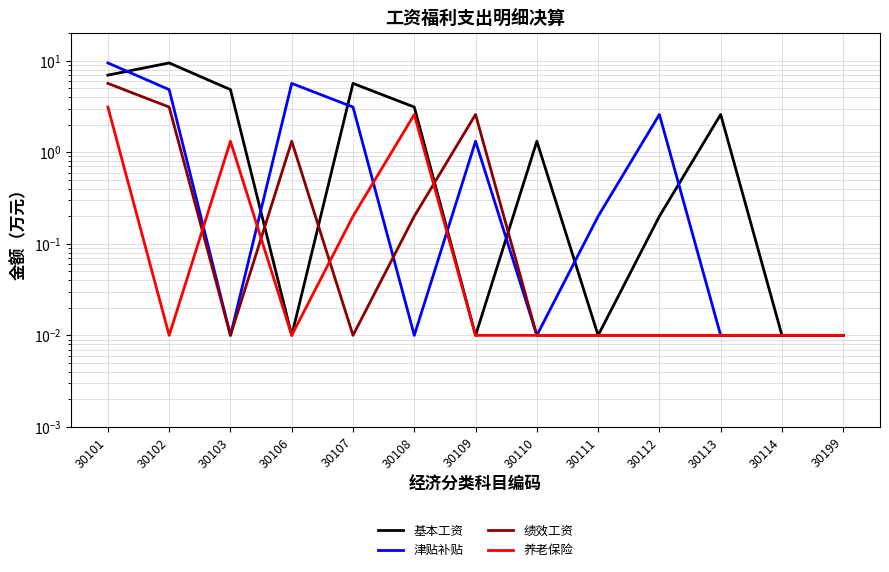

Reading left to right, what are all the values shown in this chart?

基本工资: 30101=7.0	30102=9.5	30103=4.8	30106=0.0	30107=5.7	30108=3.1	30109=0.0	30110=1.3	30111=0.0	30112=0.2	30113=2.6	30114=0.0	30199=0.0
津贴补贴: 30101=9.5	30102=4.8	30103=0.0	30106=5.7	30107=3.1	30108=0.0	30109=1.3	30110=0.0	30111=0.2	30112=2.6	30113=0.0	30114=0.0	30199=0.0
绩效工资: 30101=5.7	30102=3.1	30103=0.0	30106=1.3	30107=0.0	30108=0.2	30109=2.6	30110=0.0	30111=0.0	30112=0.0	30113=0.0	30114=0.0	30199=0.0
养老保险: 30101=3.1	30102=0.0	30103=1.3	30106=0.0	30107=0.2	30108=2.6	30109=0.0	30110=0.0	30111=0.0	30112=0.0	30113=0.0	30114=0.0	30199=0.0